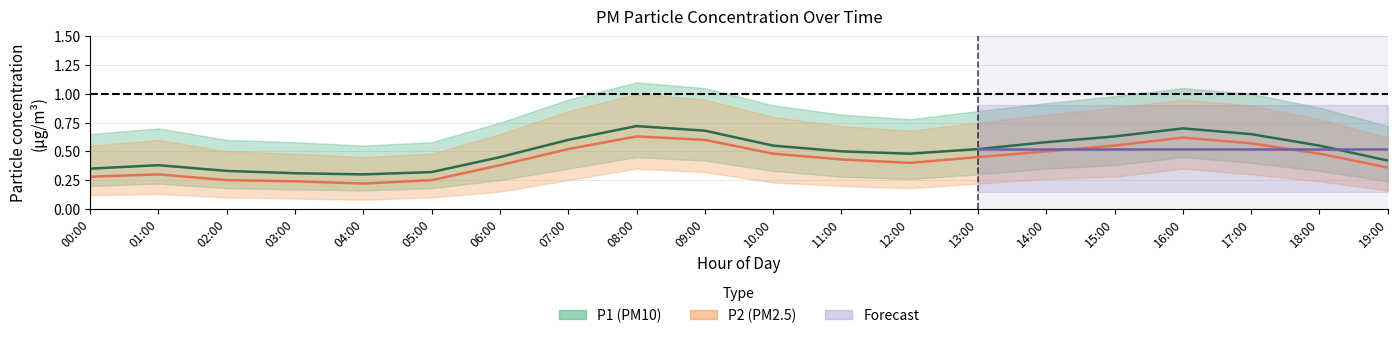

At which category does the chart reach its peak across all series?

08:00